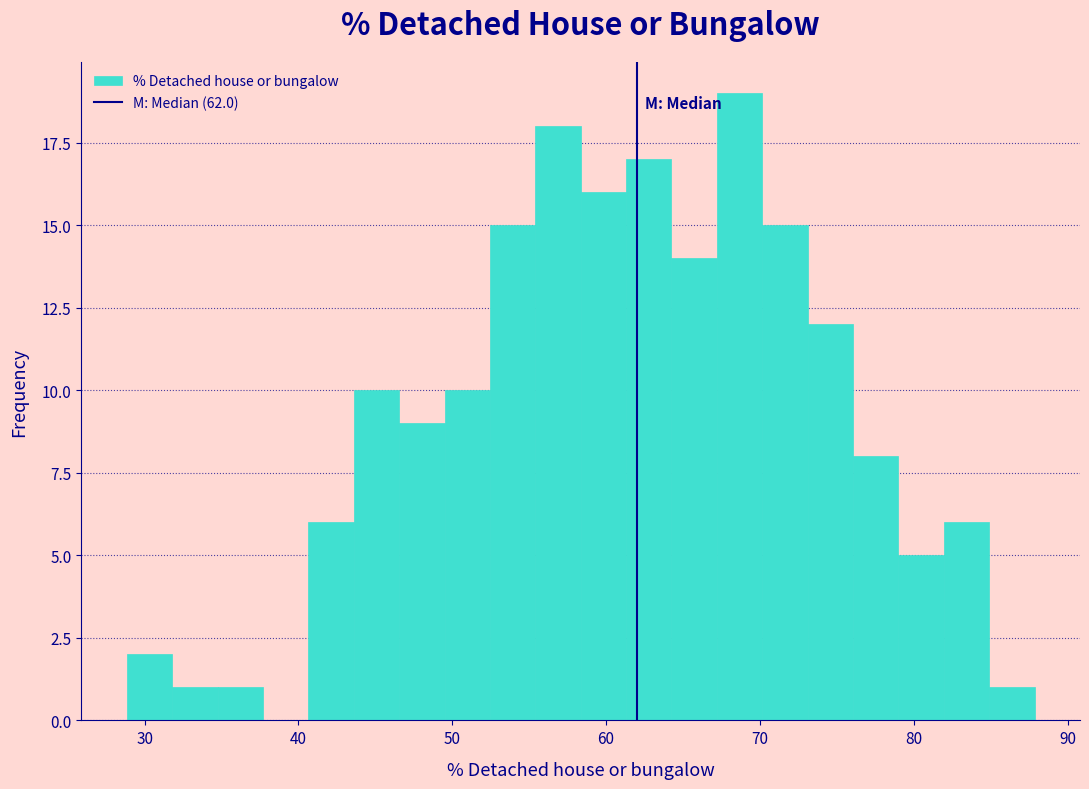

Around what value on the x-axis is the tallest bar? Give the approximate position of its centre, as read against the axis.

69